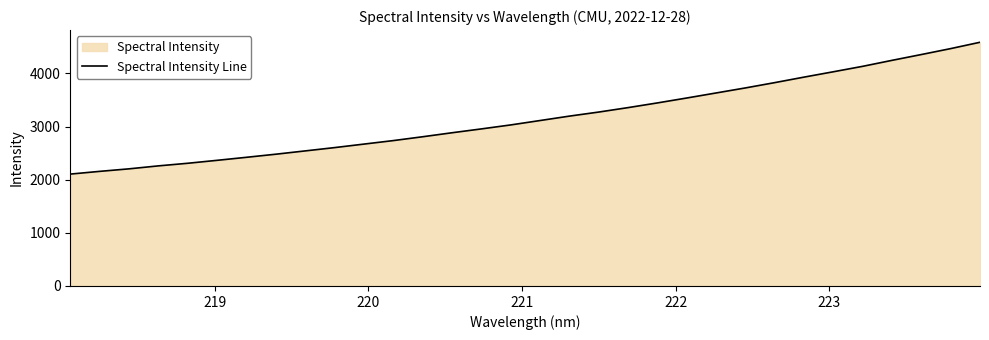

What is the maximum value shown in the chart?

4587.4